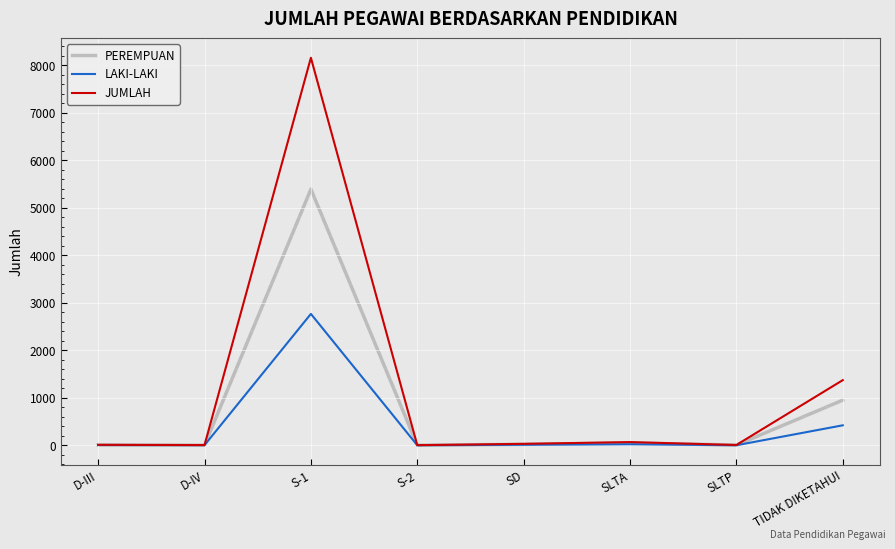

List the series in order of their overall mean, lowest first.

LAKI-LAKI, PEREMPUAN, JUMLAH